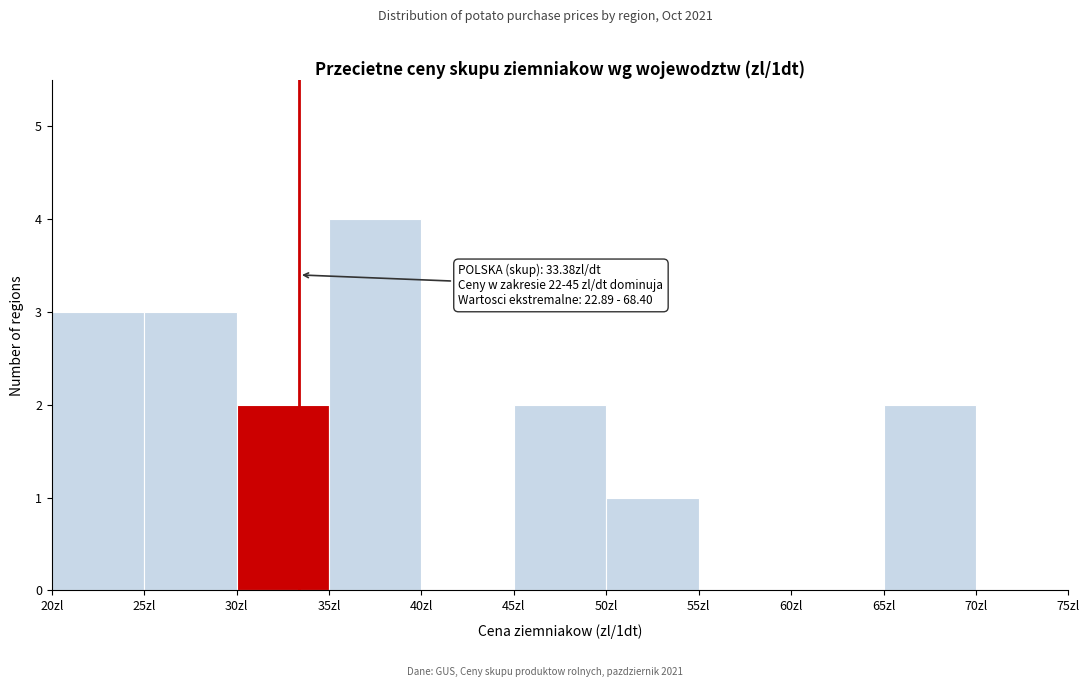

Which range on the x-axis has the tallest bar?

35 to 40